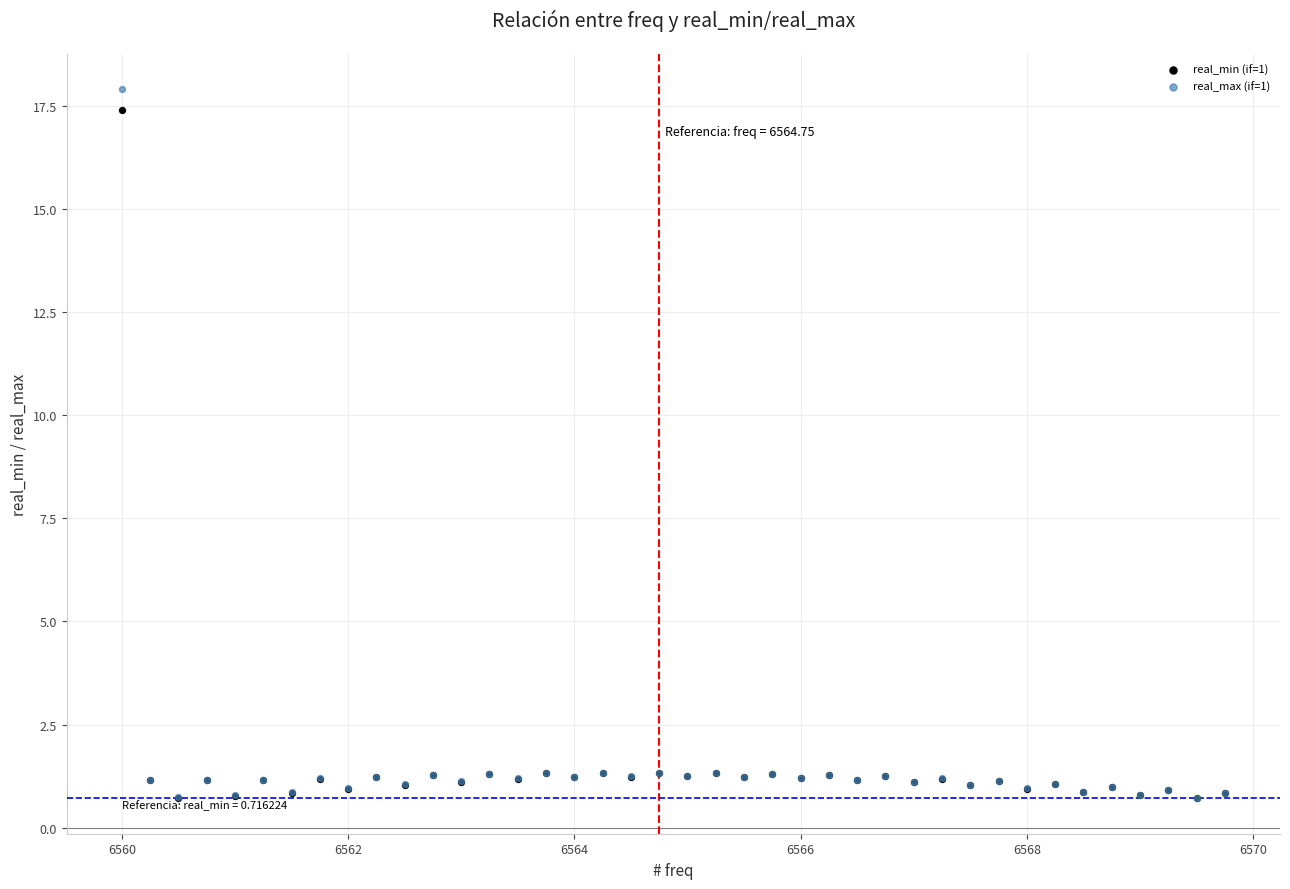

What are all the series names shown in the legend?

real_min (if=1), real_max (if=1)